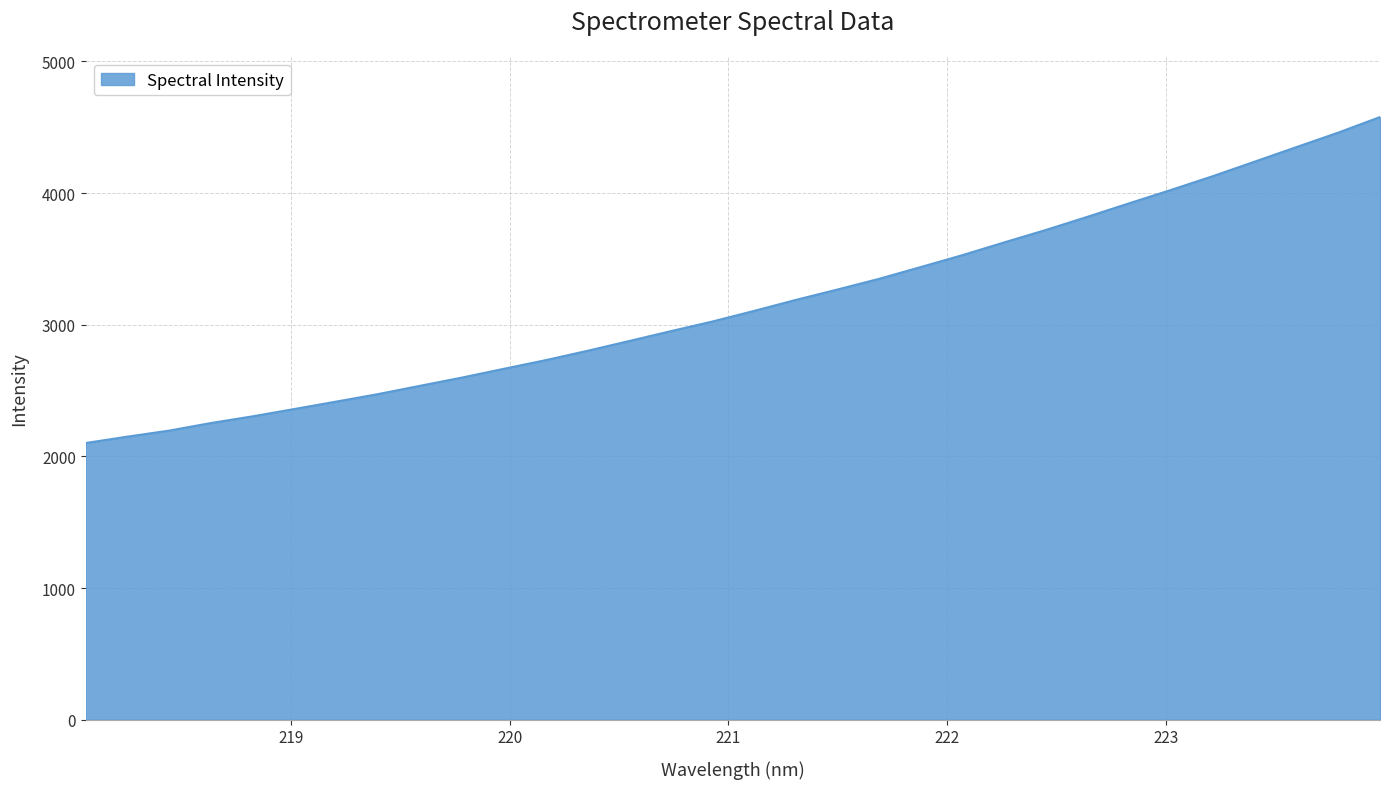

What is the maximum value shown in the chart?

4577.2